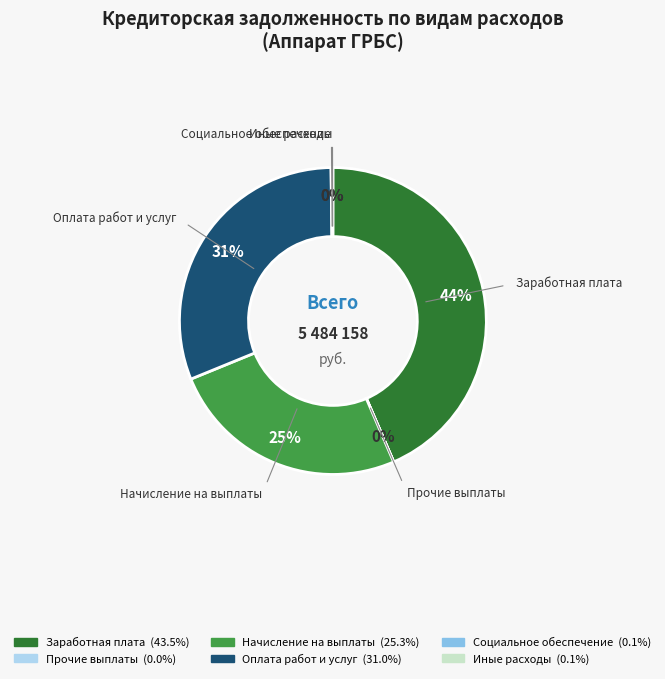

To the nearest percent, what is the difference between the largest and smallest slice percentages?

44%